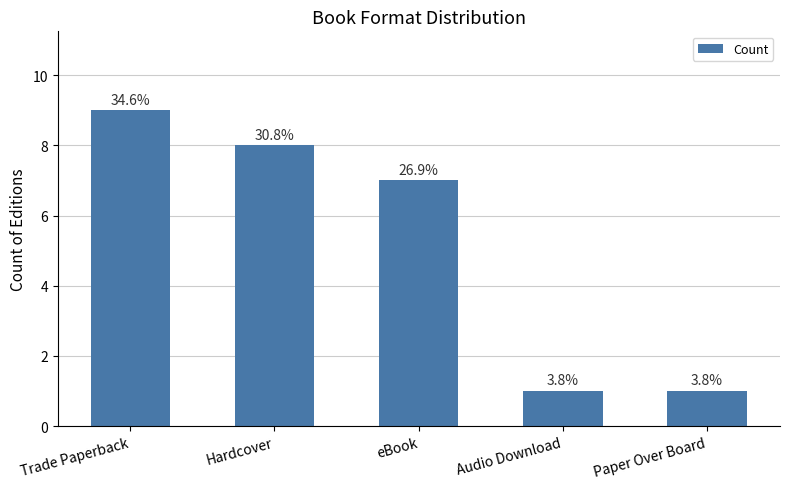

Is it true that the value at Hardcover is 8?

True